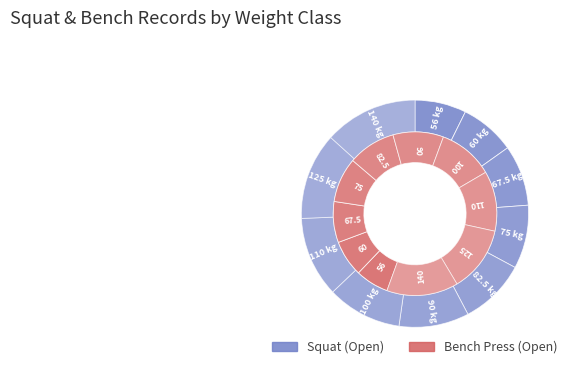

To the nearest percent, what is the average slice percentage?

10%